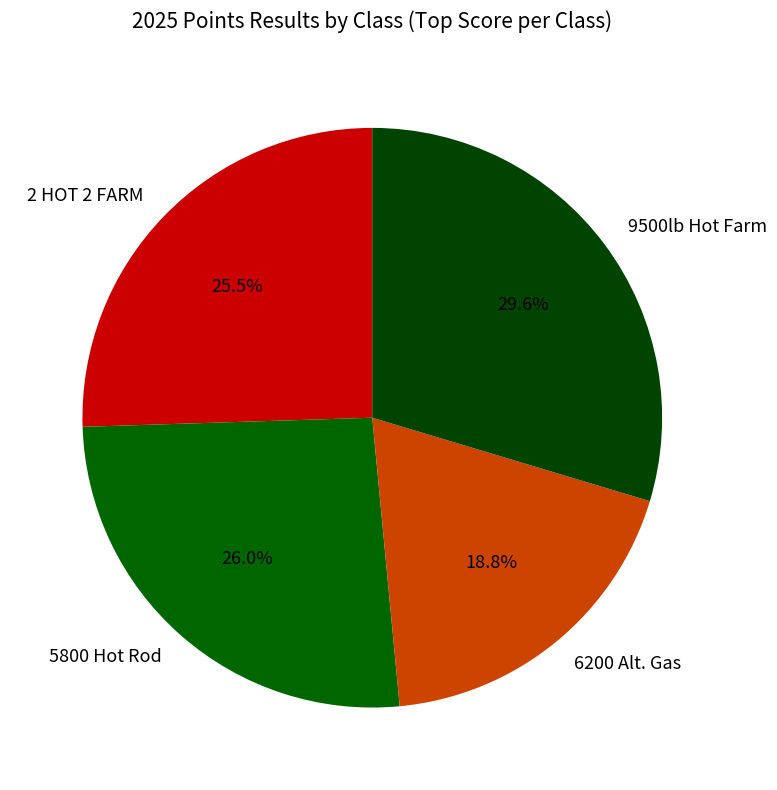

Is the sum of 9500lb Hot Farm and 2 HOT 2 FARM greater than half?

Yes